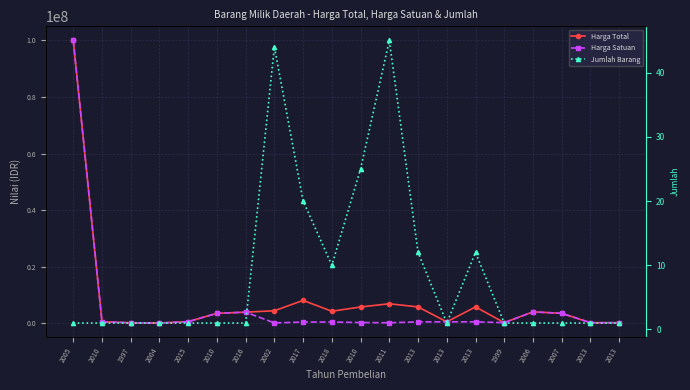

Count the number of categories in the chart.

20